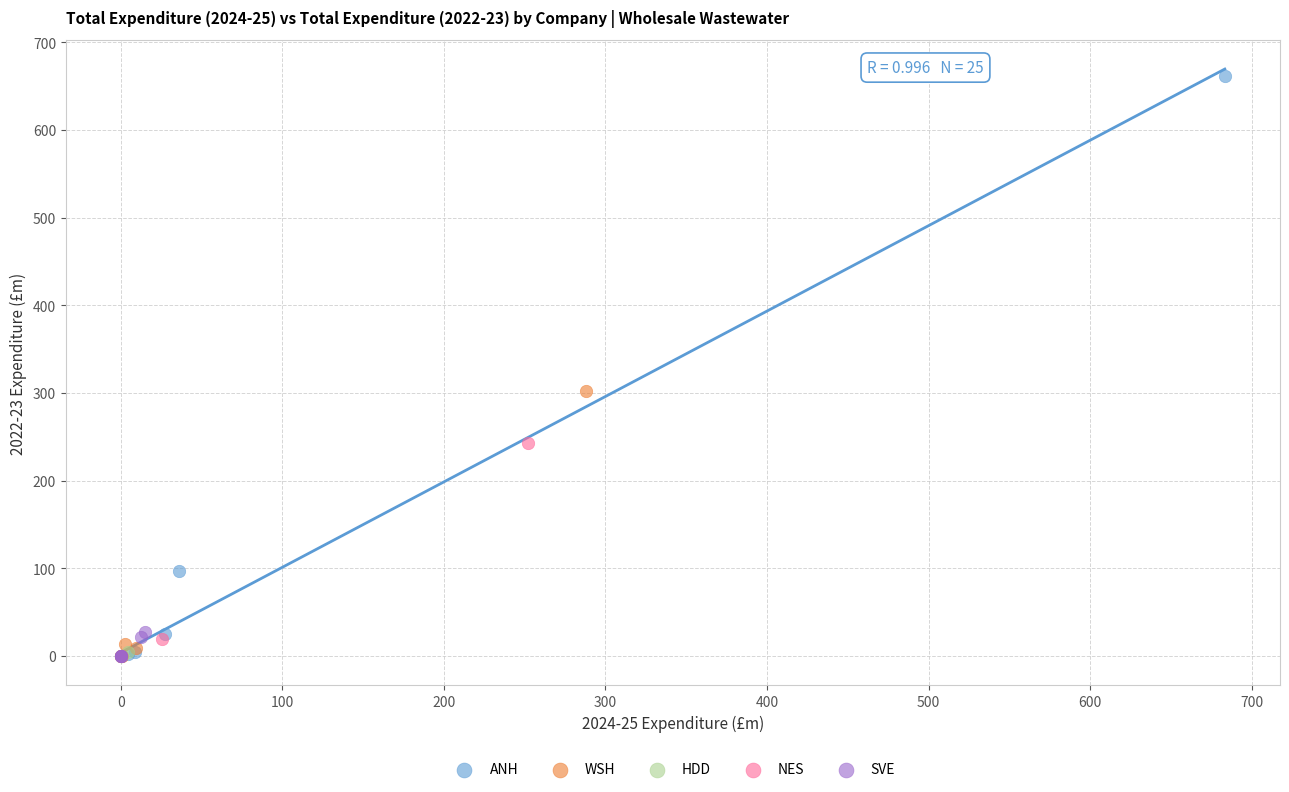

Which series contains the highest Y value?

ANH